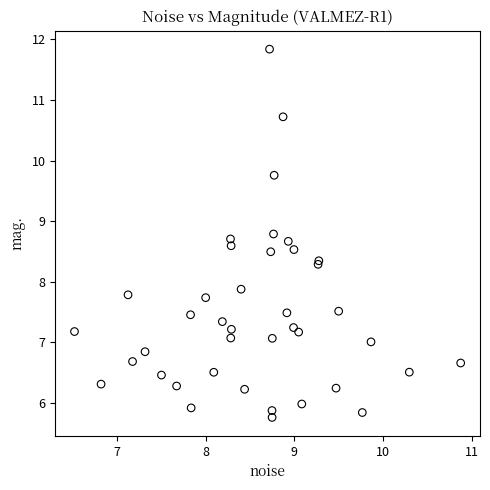

What Y value in the scatter plot is closest to 8?

7.9